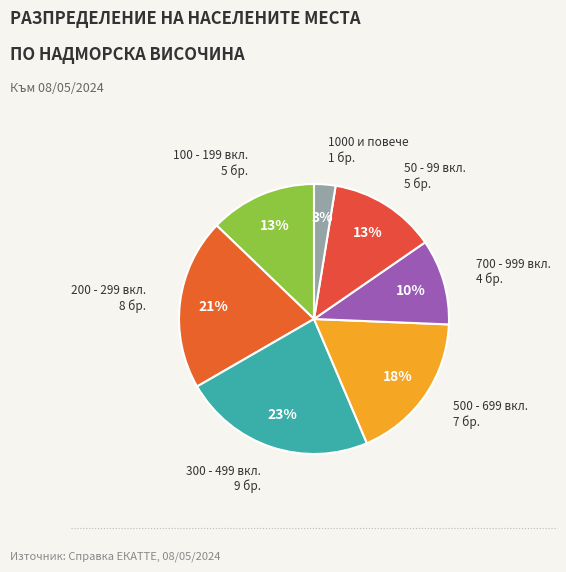

How many slices are in this pie chart?

7